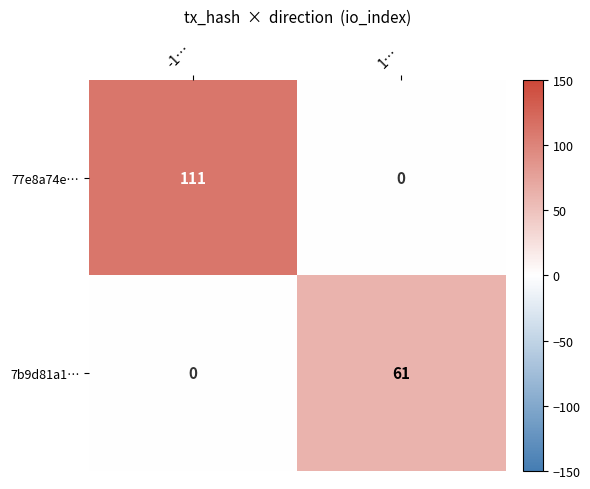

Rank the series by their average value, from highest to lowest.

77e8a74e…, 7b9d81a1…